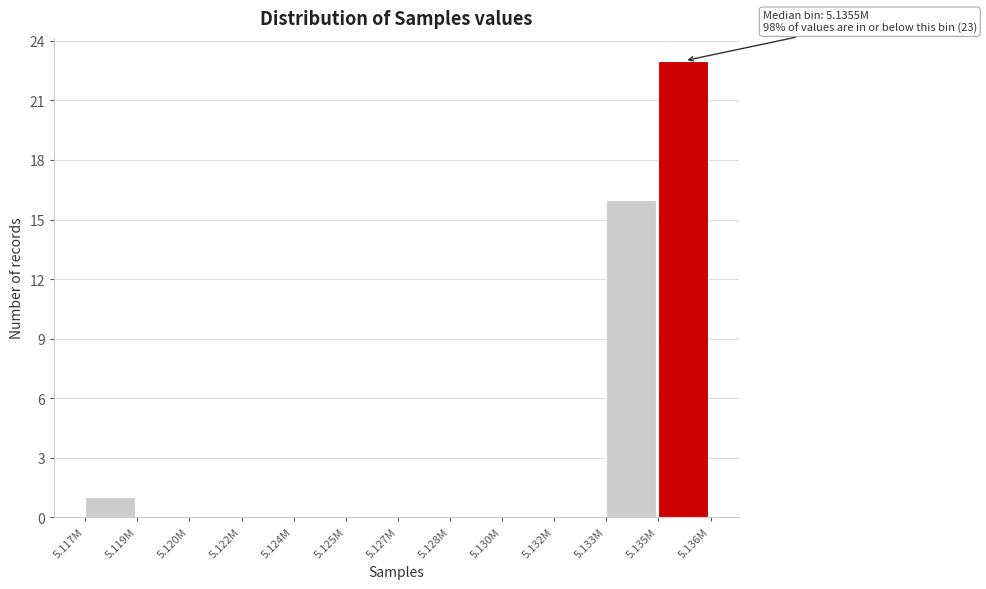

Reading left to right, transcribe all the data shown in this chart.

5.117M=1	5.119M=0	5.120M=0	5.122M=0	5.124M=0	5.125M=0	5.127M=0	5.128M=0	5.130M=0	5.132M=0	5.133M=16	5.135M=23